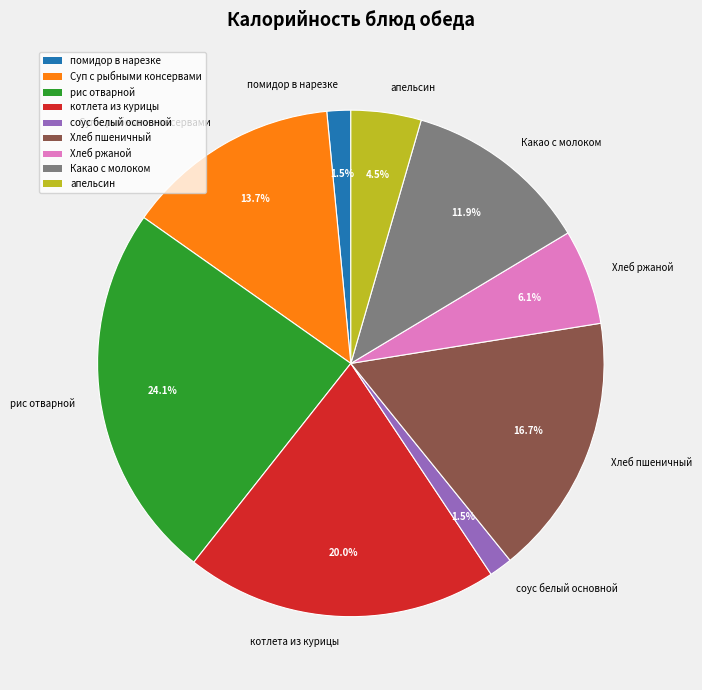

What percentage is the Хлеб пшеничный slice, to the nearest percent?

17%